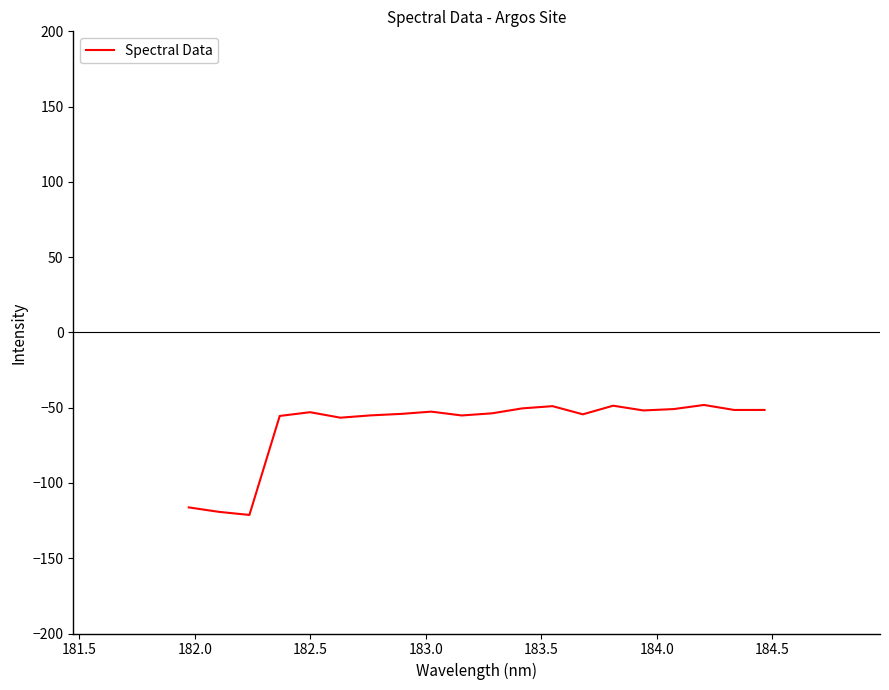

What is the minimum value shown in the chart?

-121.2